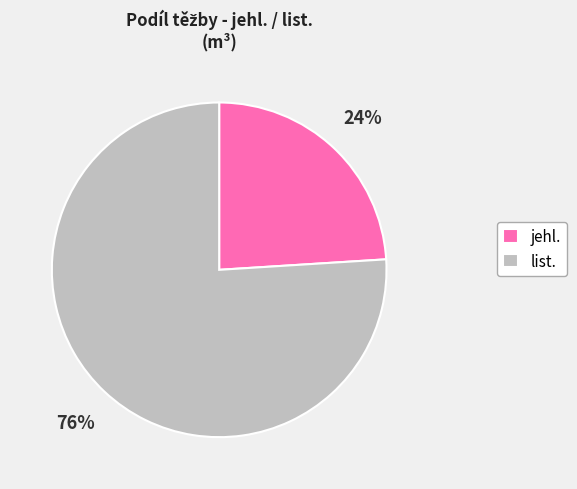

What percentage is the list. slice, to the nearest percent?

76%